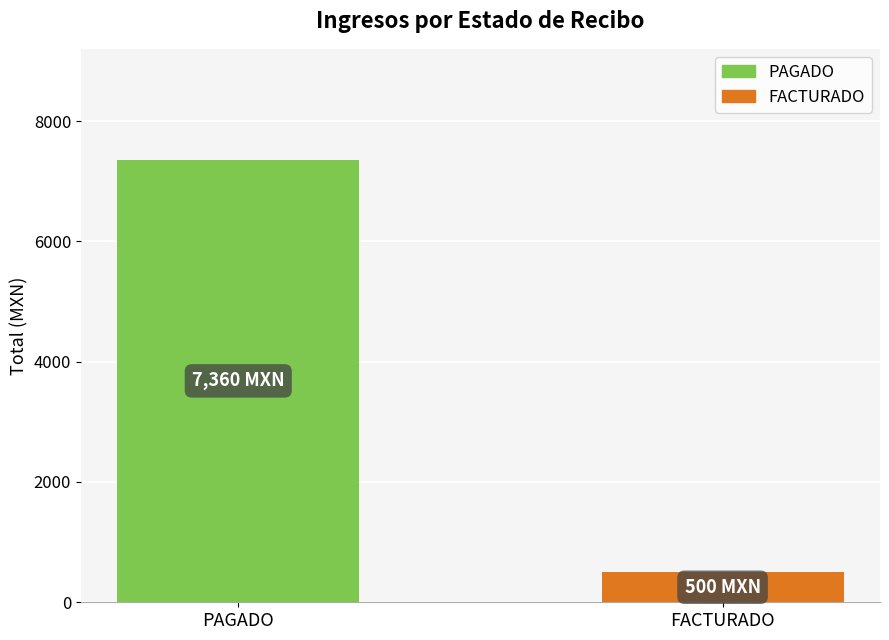

Rank the categories by value from highest to lowest.

PAGADO, FACTURADO